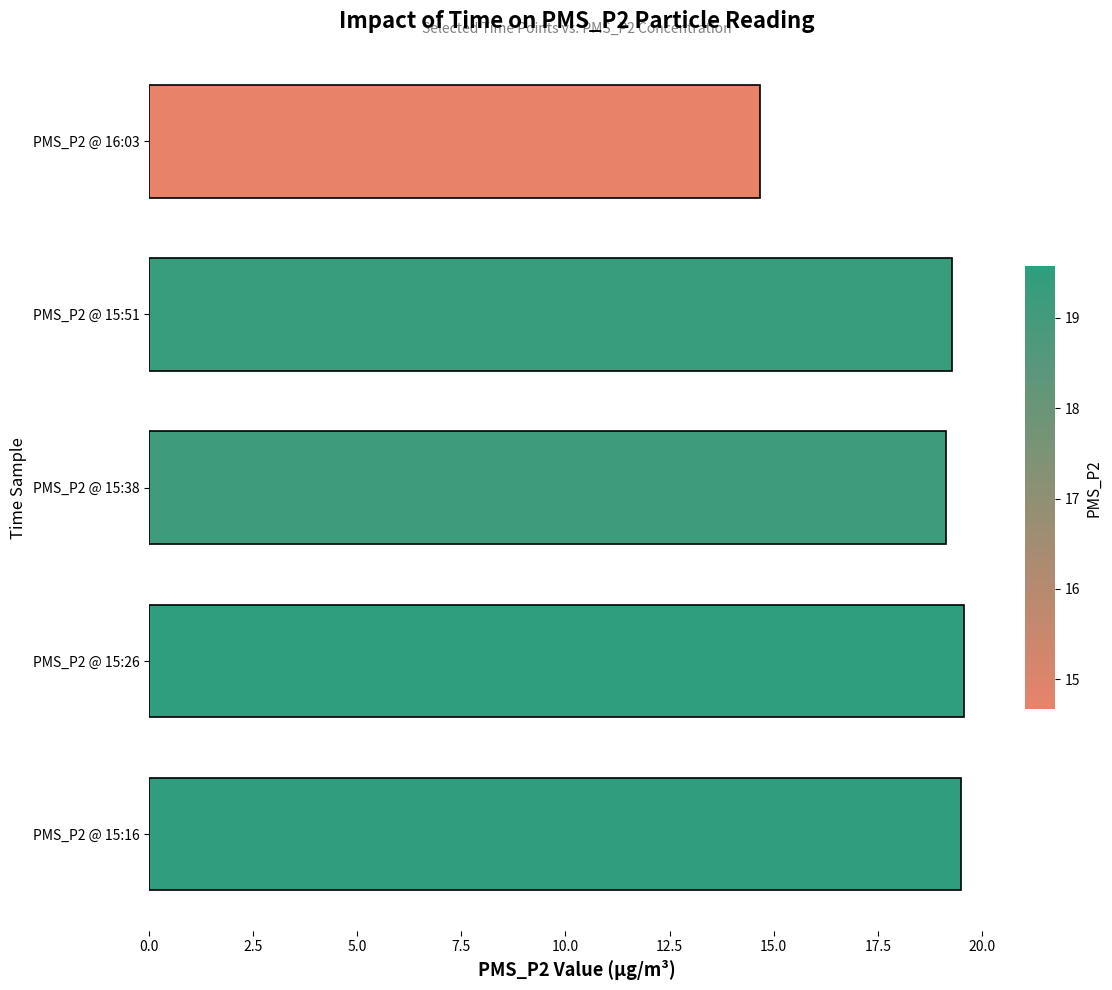

How many series are shown in this chart?

1